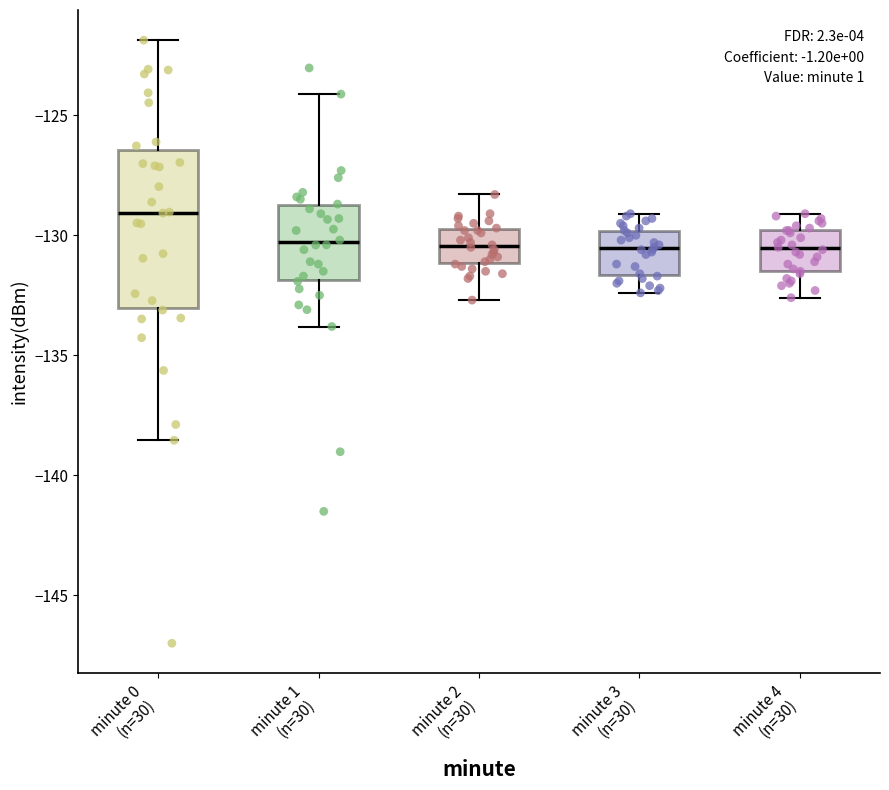

Comparing the boxes themselves (not the whiskers), which one is the tallest?

minute 0 (n=30)